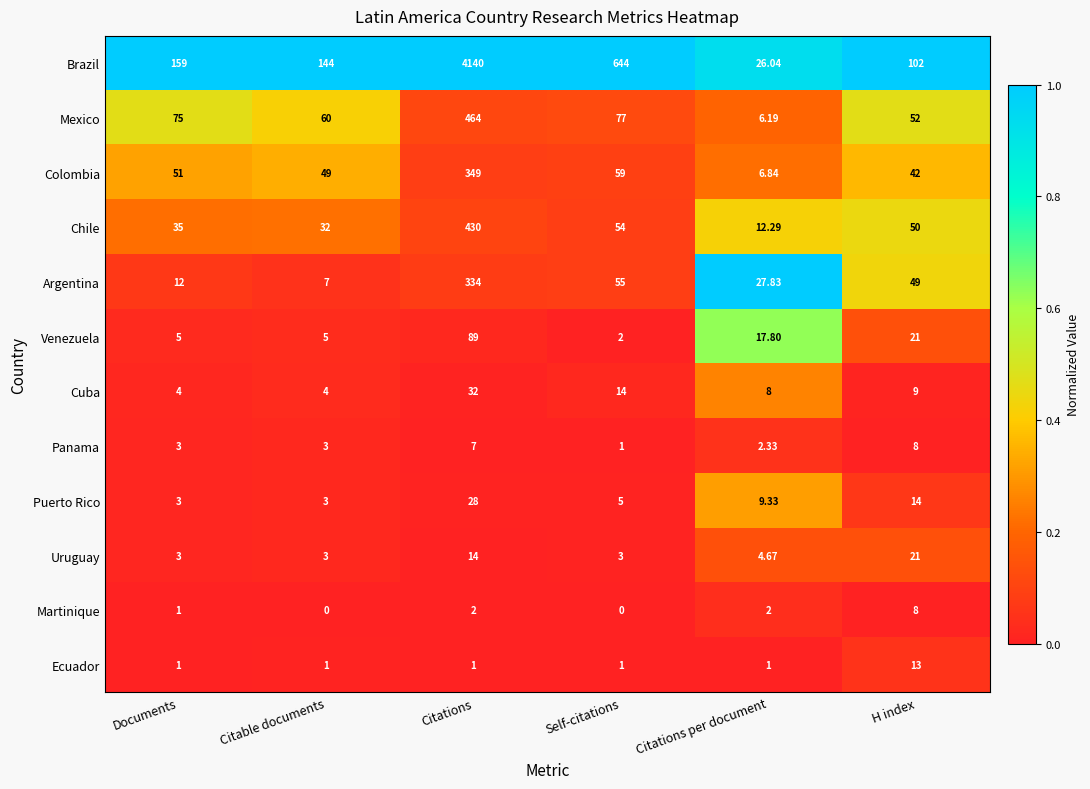

Which series changed the most between Citations and H index?

Brazil